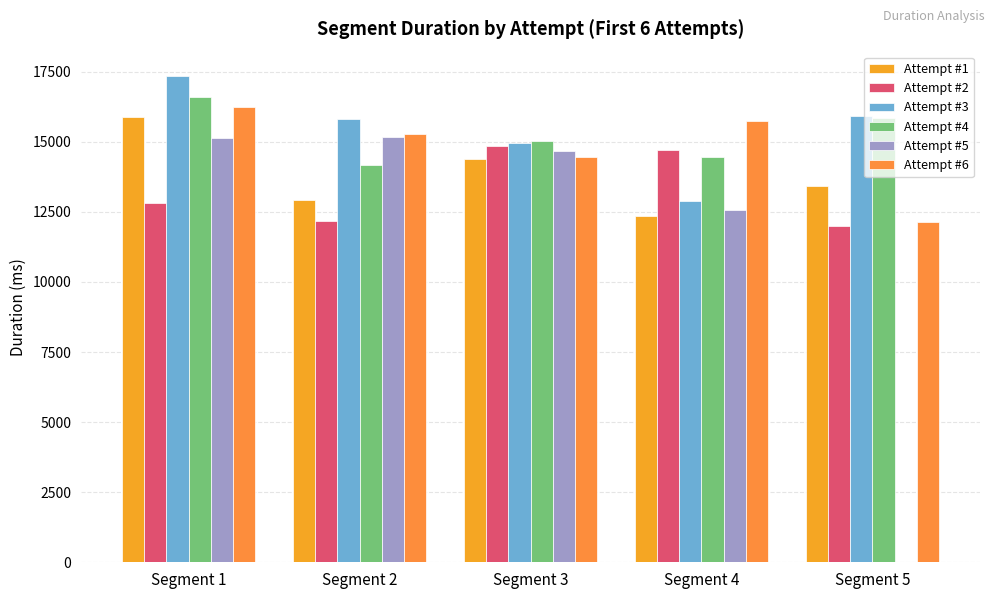

At which label is Attempt #6 closest to 14180?

Segment 3